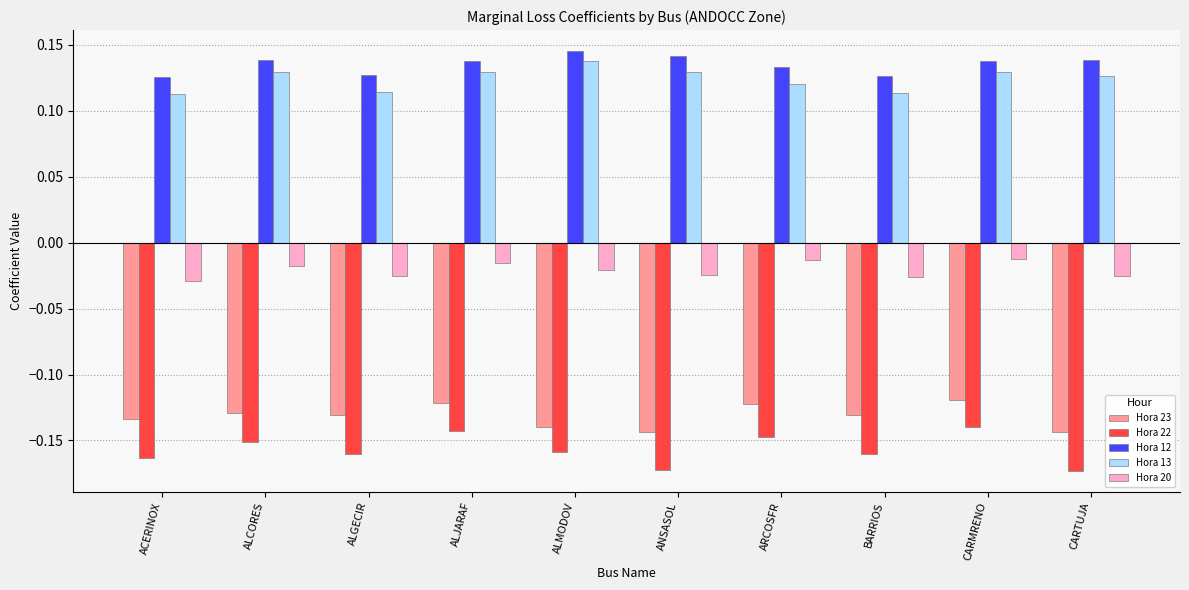

What is the difference between the highest and lowest values at BARRIOS?

0.3